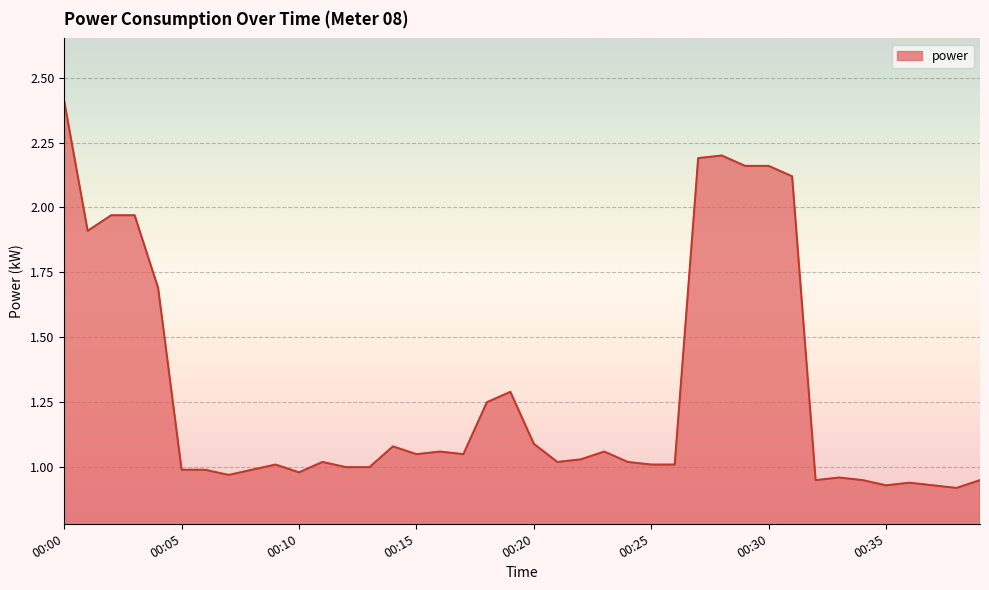

At which category does the data reach its first local valley?

00:01